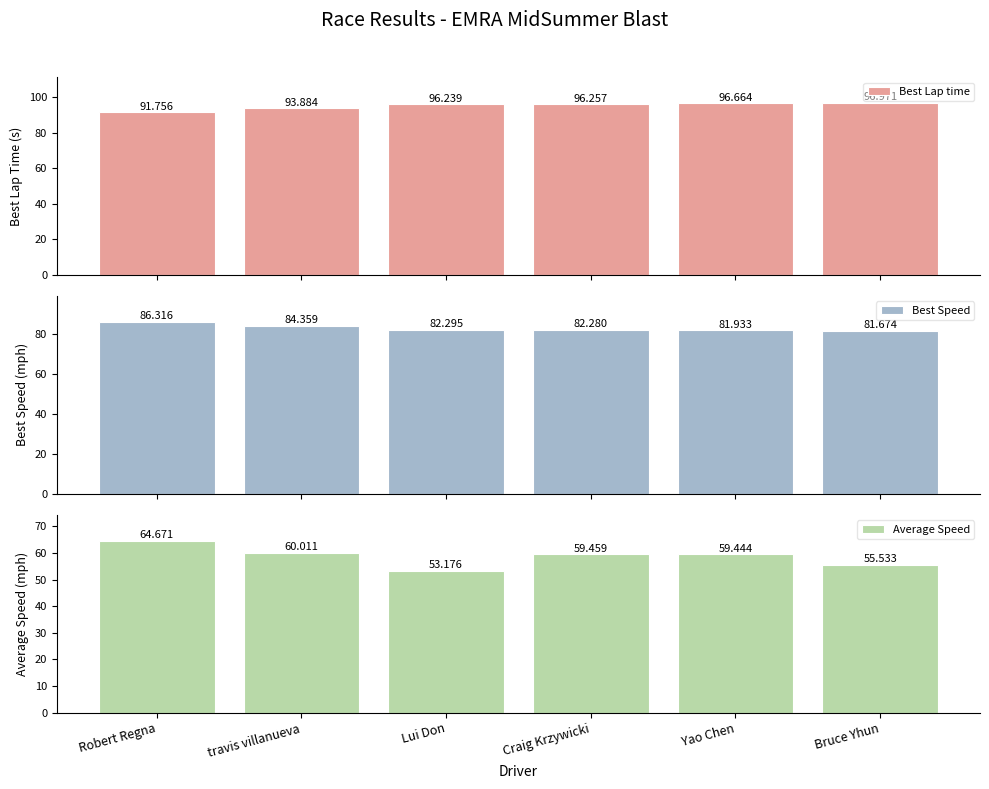

What is the average value of the Average Speed series?

58.7